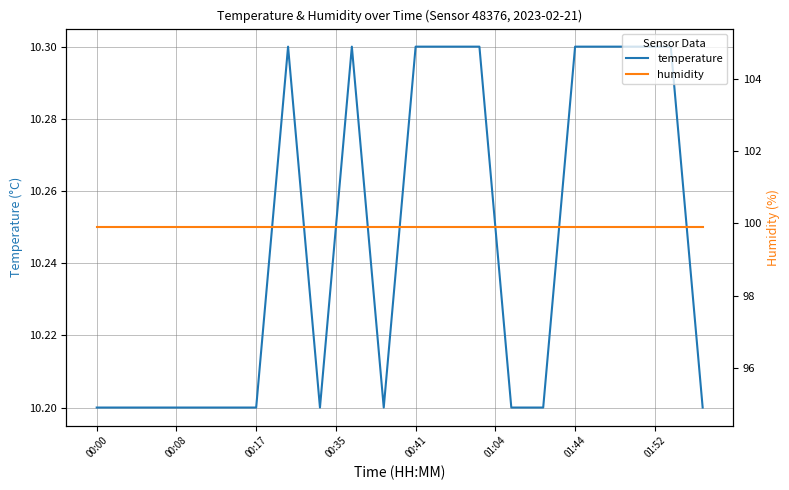

Which category has the lowest value across all series?

00:00